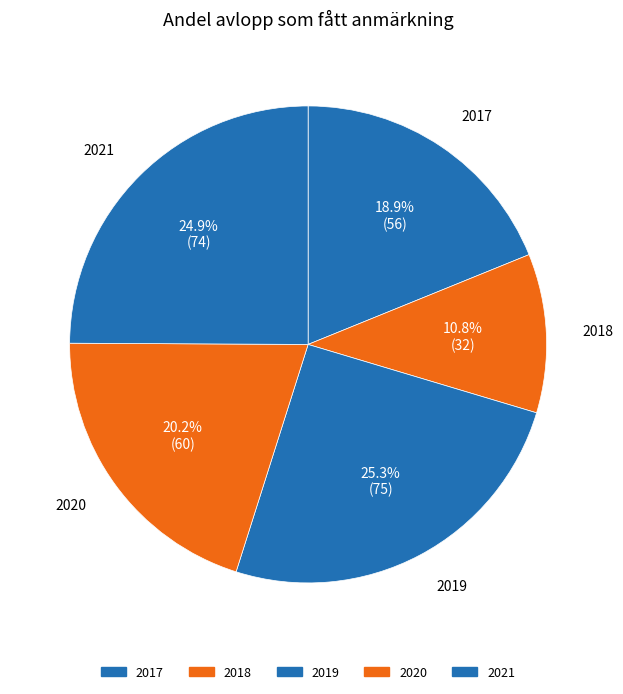

To the nearest percent, what is the combined percentage of 2021 and 2017?

44%